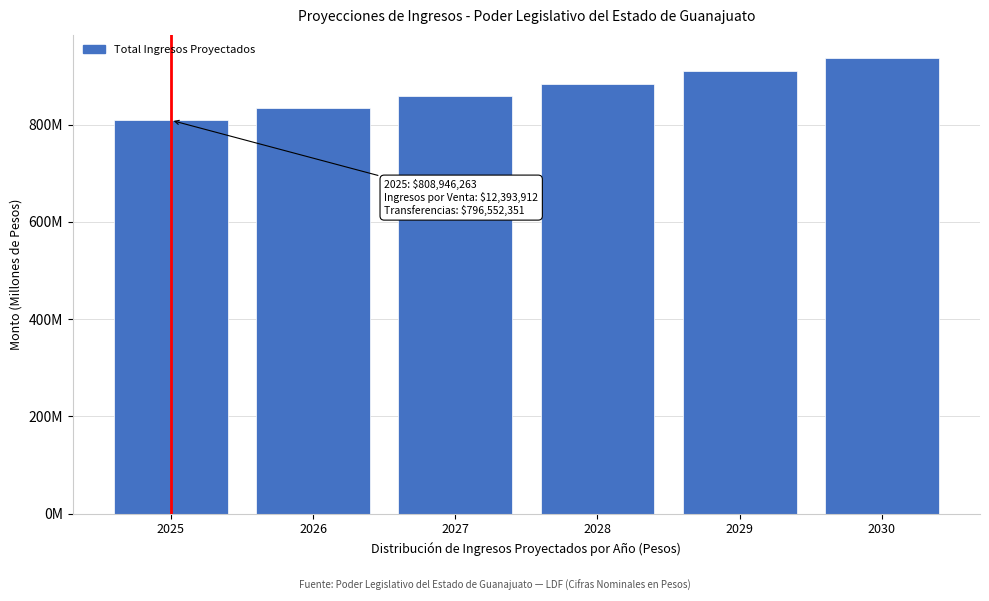

Does the chart contain any negative values?

No